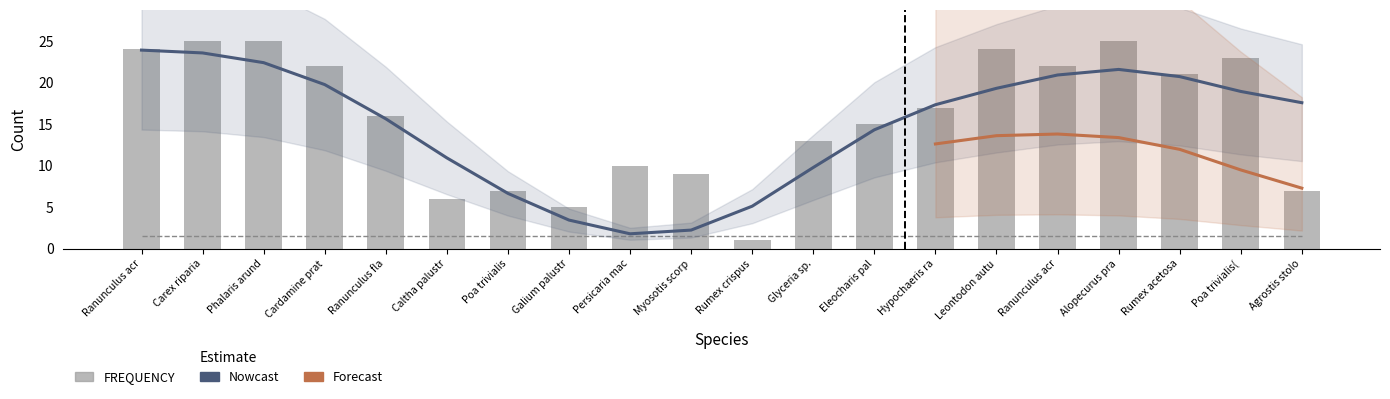

True or false: CELL_2 has a value of 0 at Hypochaeris radicata.

False